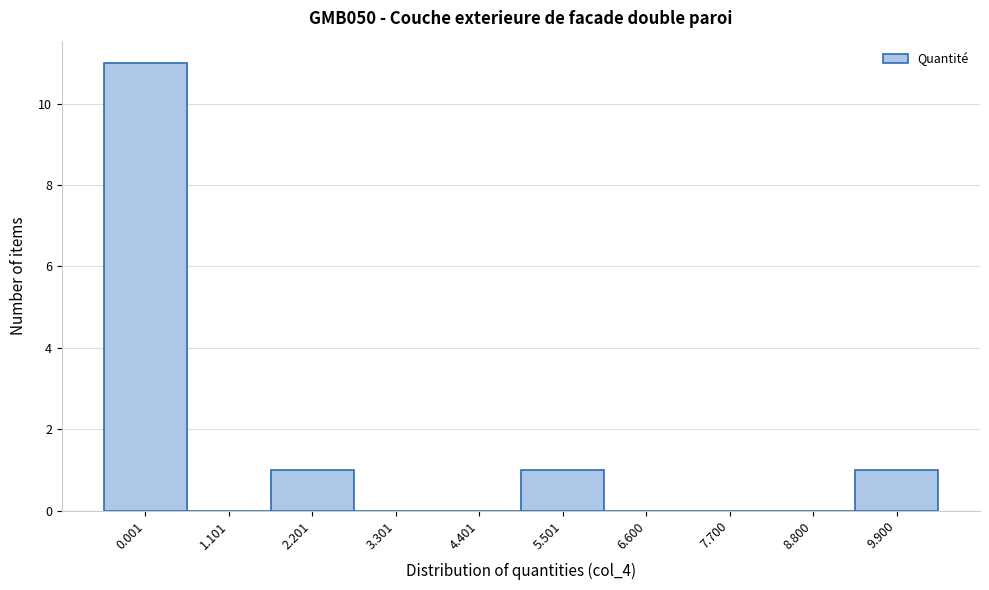

Reading left to right, extract all data points from this chart.

0.001=11	1.101=0	2.201=1	3.301=0	4.401=0	5.501=1	6.600=0	7.700=0	8.800=0	9.900=1